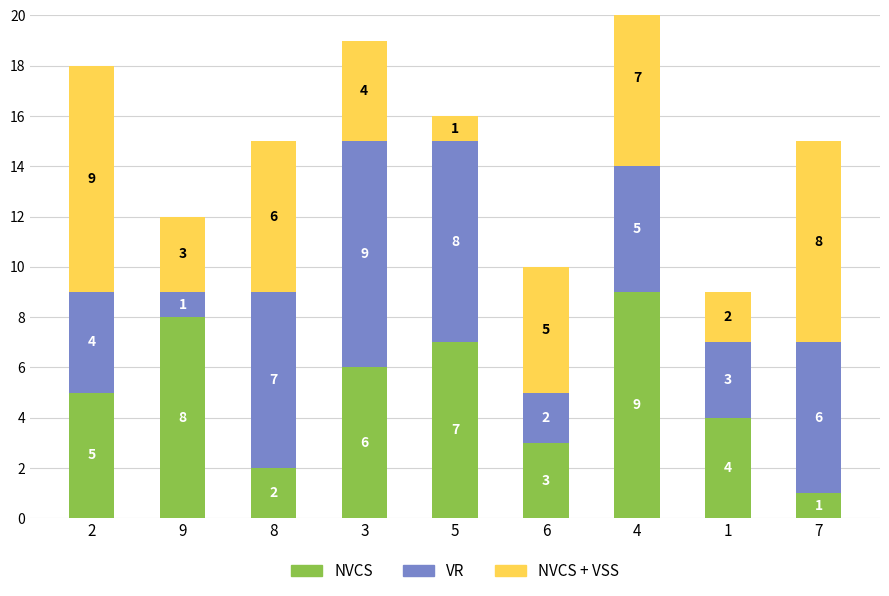

List the series in order of their peak value, lowest first.

NVCS, VR, NVCS + VSS